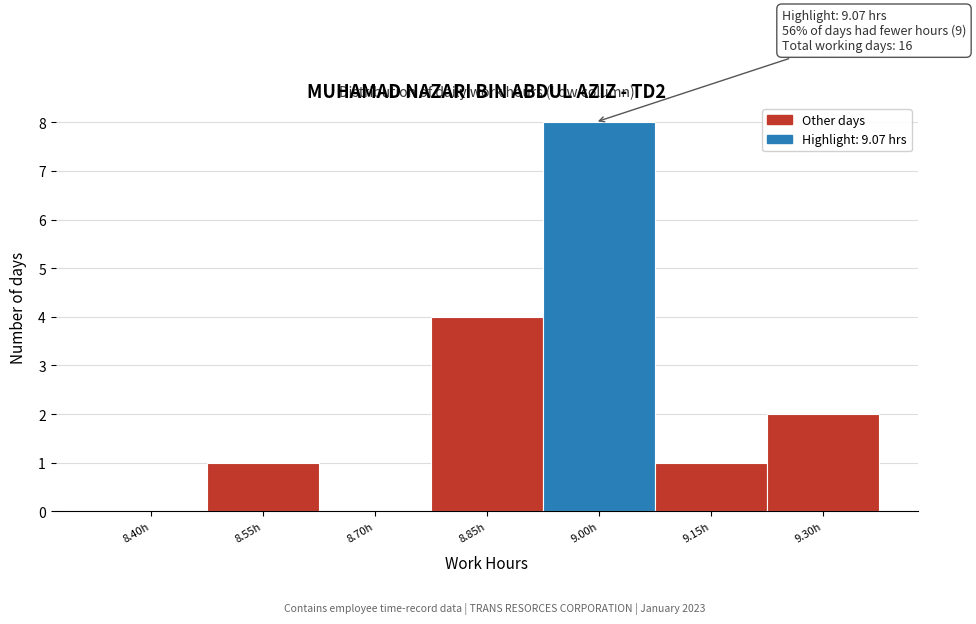

Reading right to left, extract all data points from this chart.

9.30h=2	9.15h=1	9.00h=8	8.85h=4	8.70h=0	8.55h=1	8.40h=0